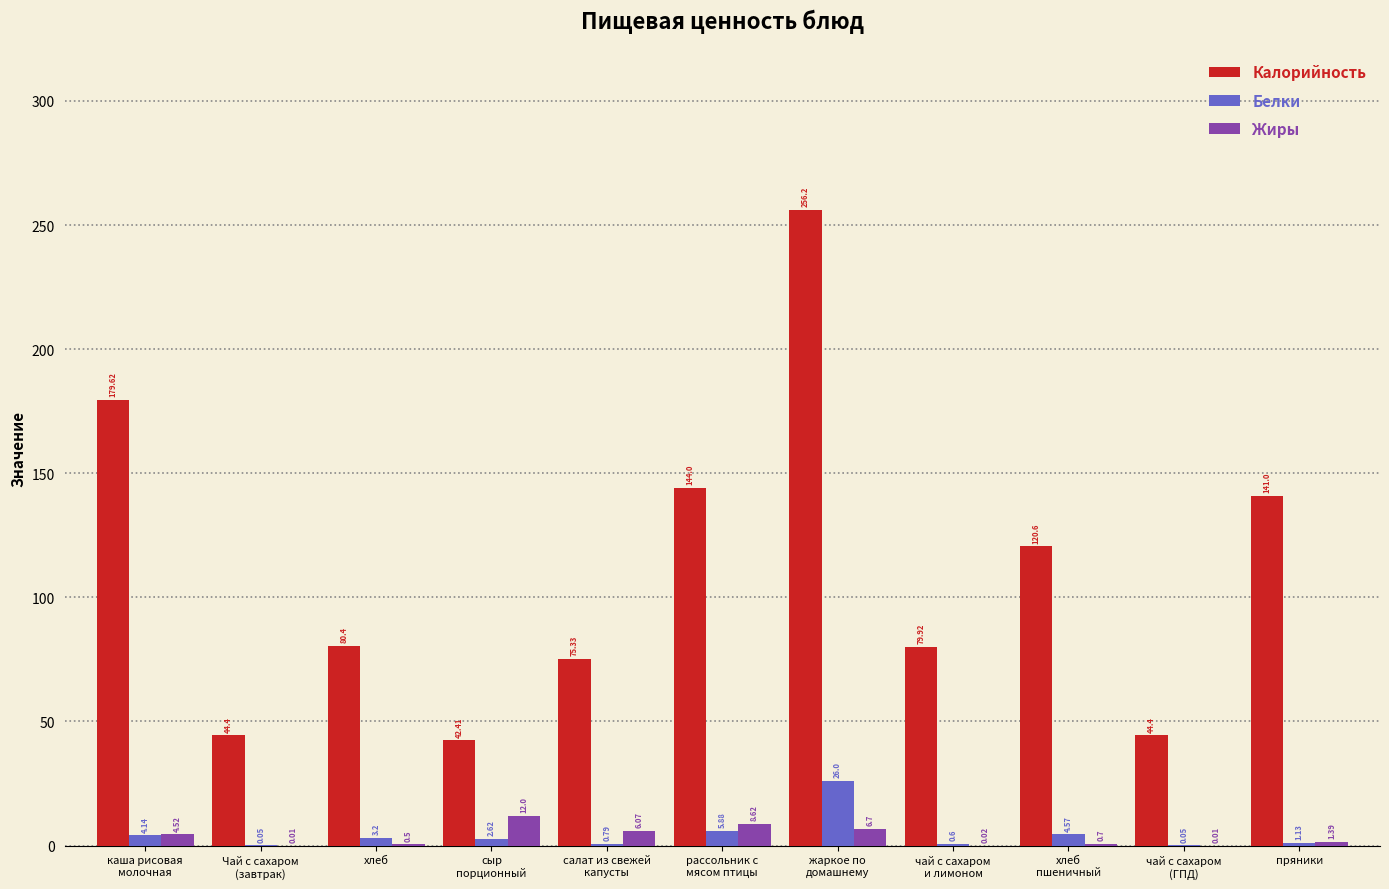

How many groups of bars are there?

11